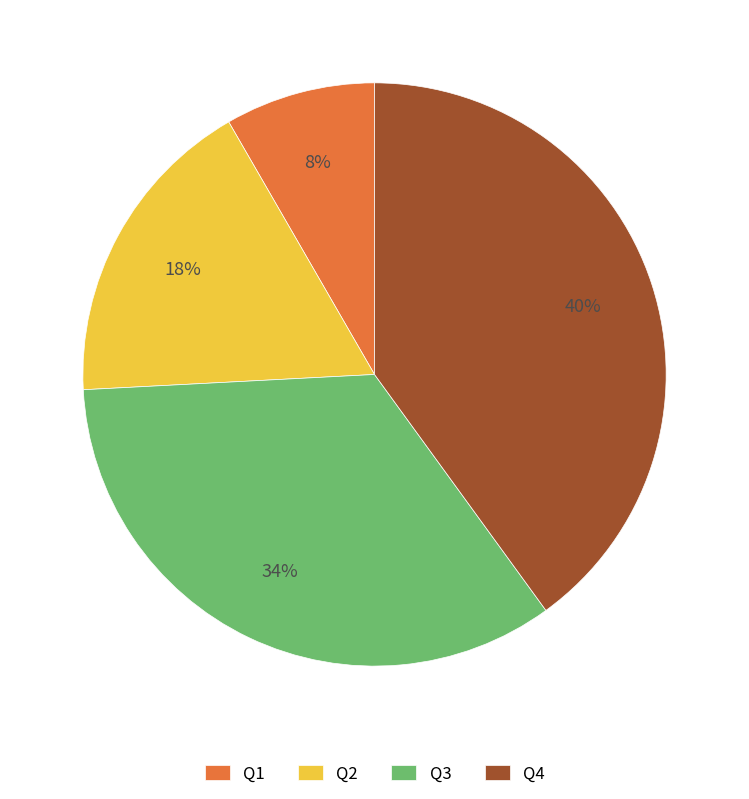

Is there a majority slice in this chart?

No